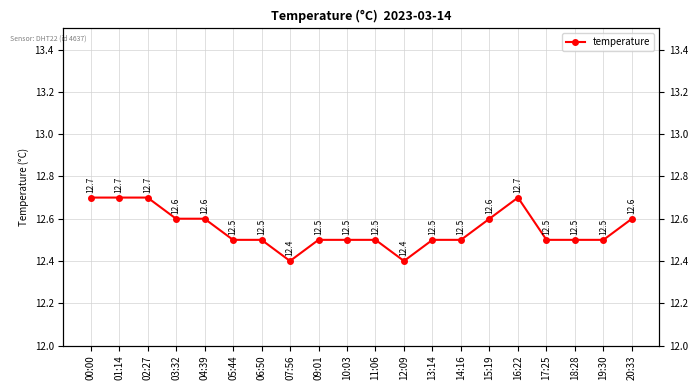

How many interior local peaks (higher than both neighbors) does the data have?

1